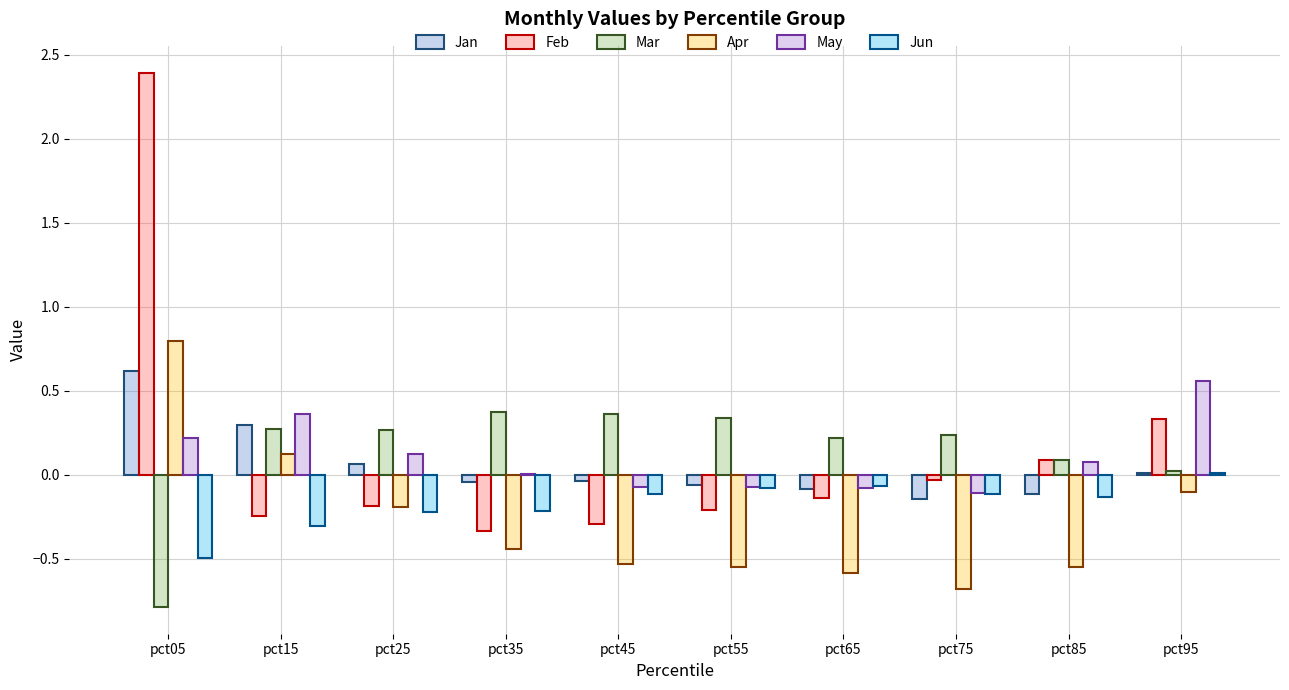

What is the average value of the Apr series?

-0.3